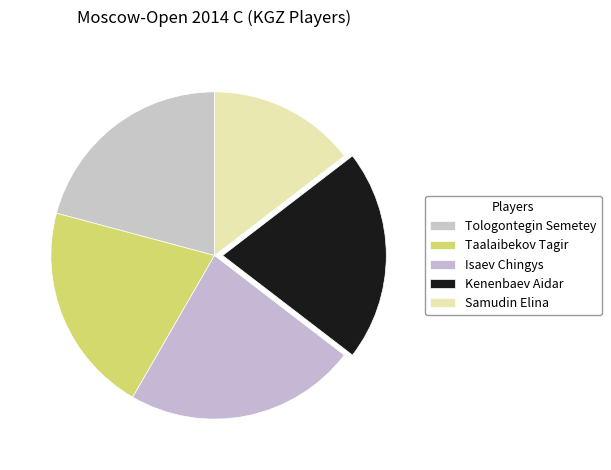

How many segments does this pie chart have?

5